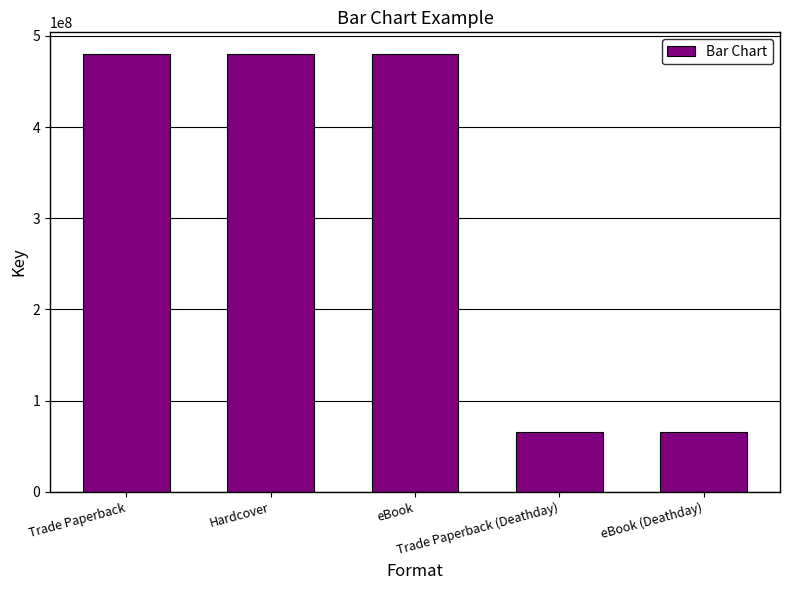

What is the maximum value shown in the chart?

479823994